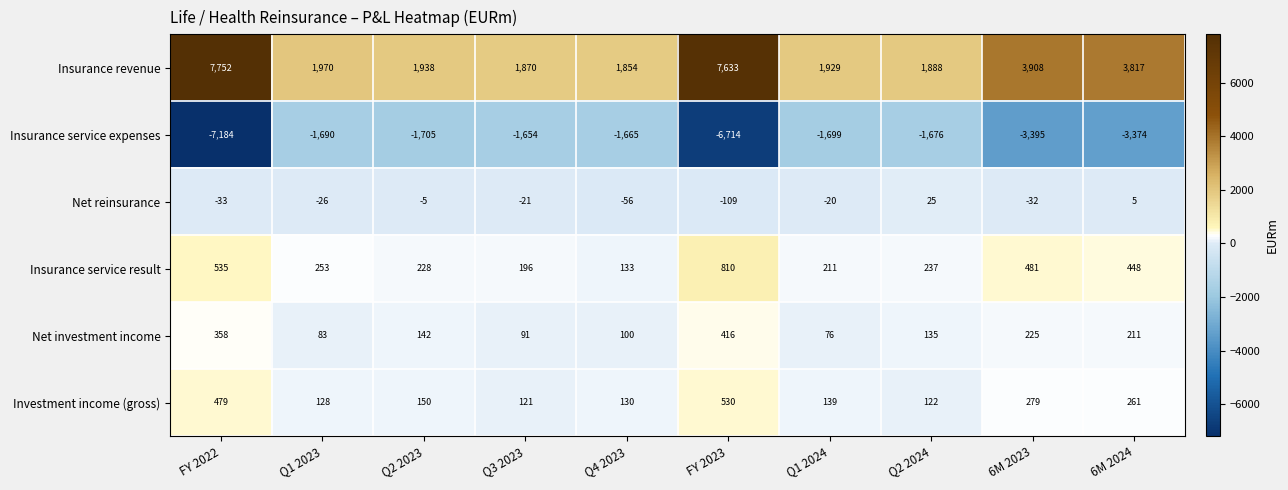

Which series changed the most between Q1 2023 and Q1 2024?

Insurance service result